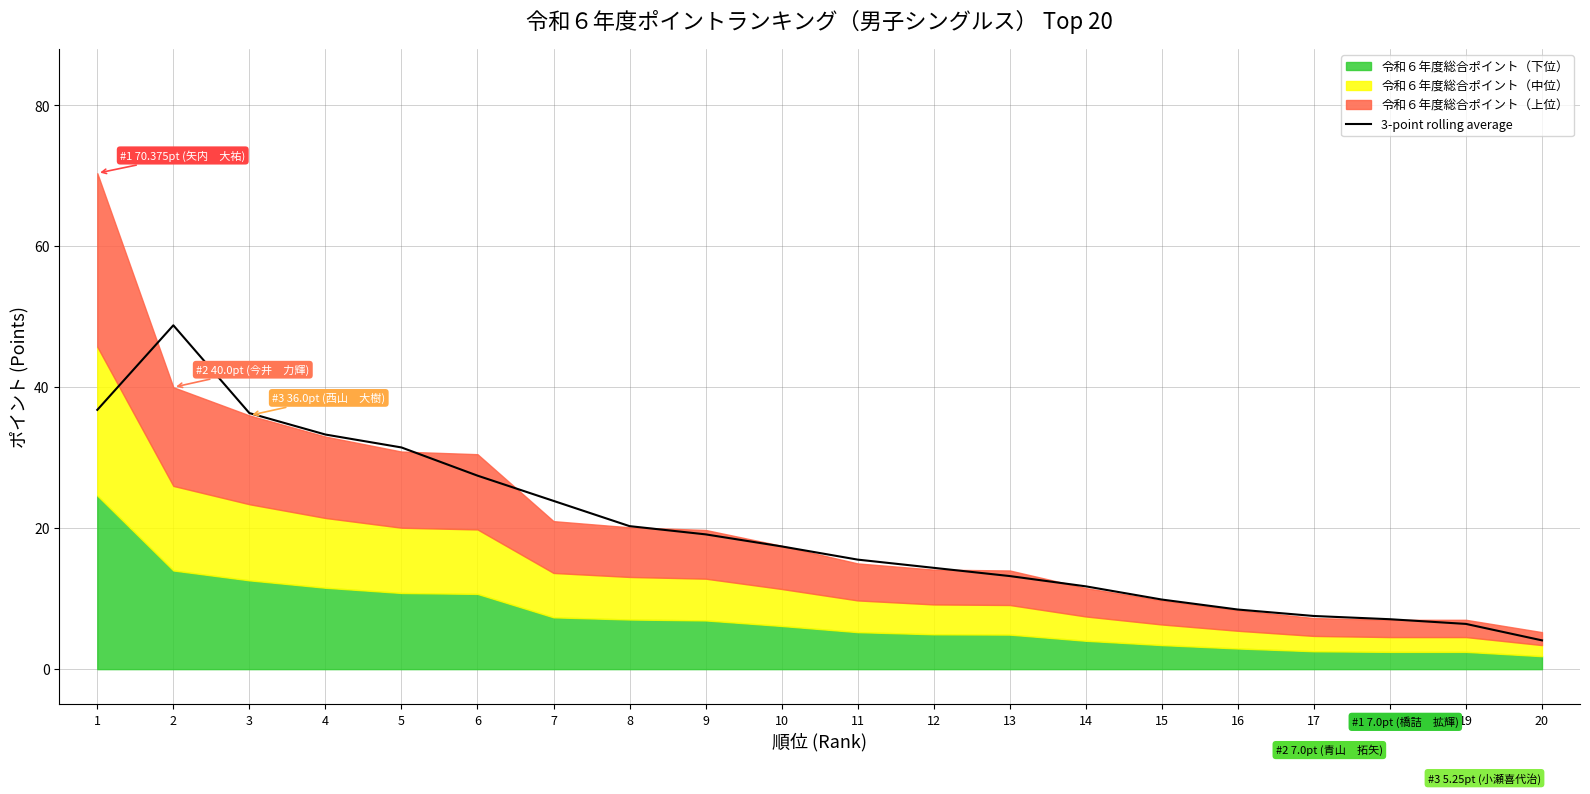

Between 2 and 15, which is larger?

2